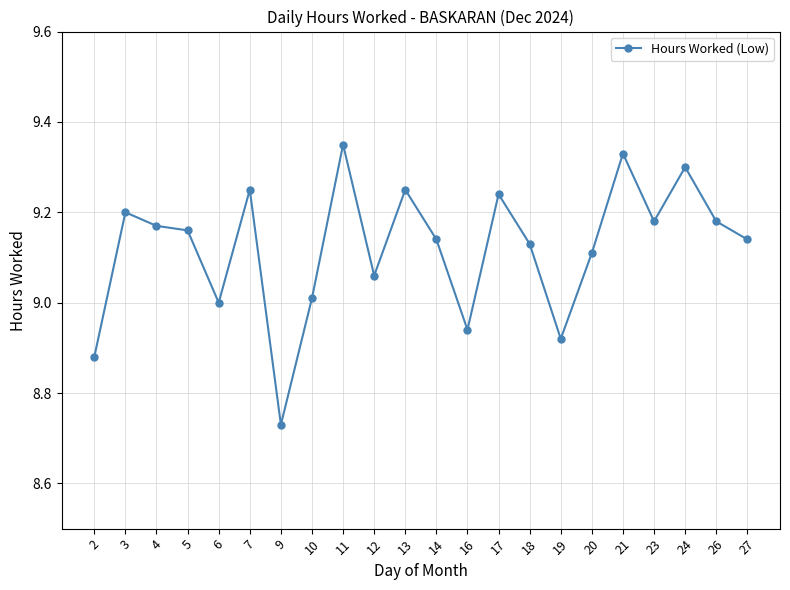

What is the difference between the maximum and minimum values?

0.6